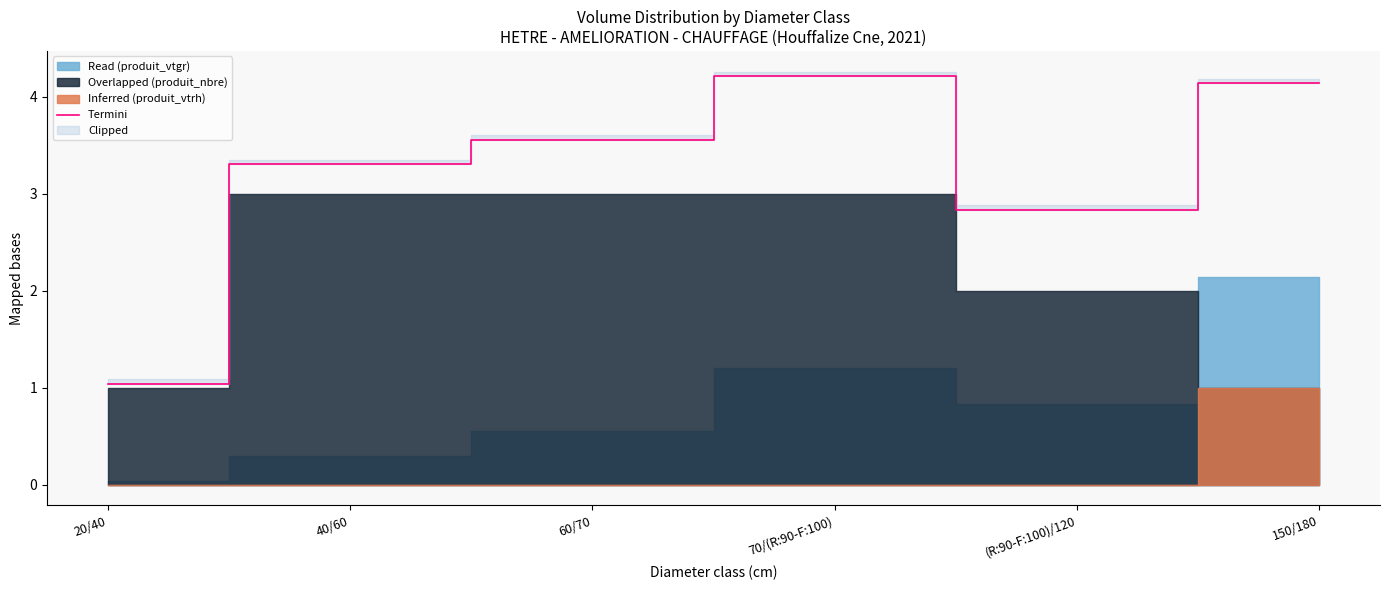

Where does the data first go above 3?

40/60